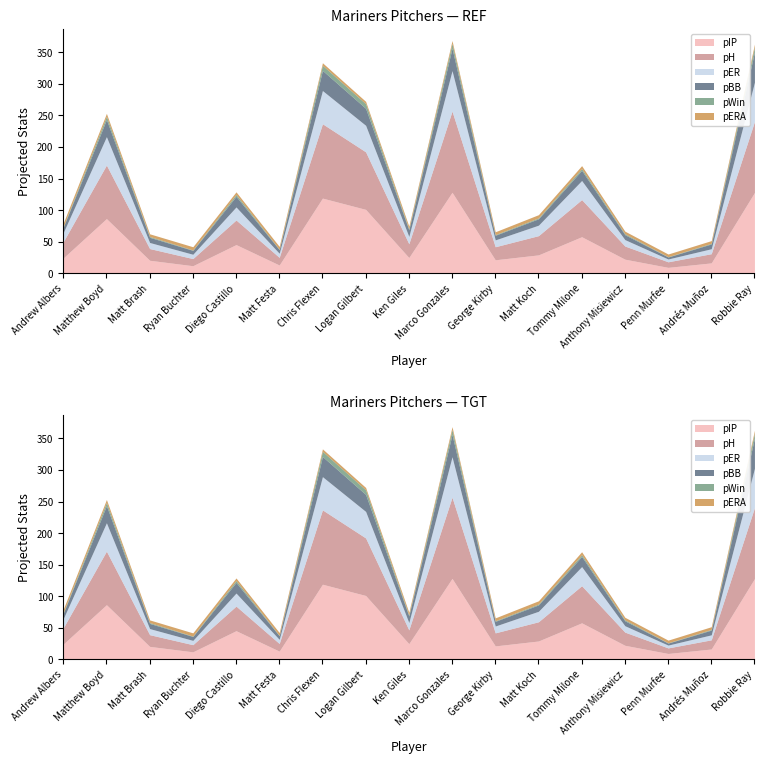

What is the lowest value of the pH series?

8.8